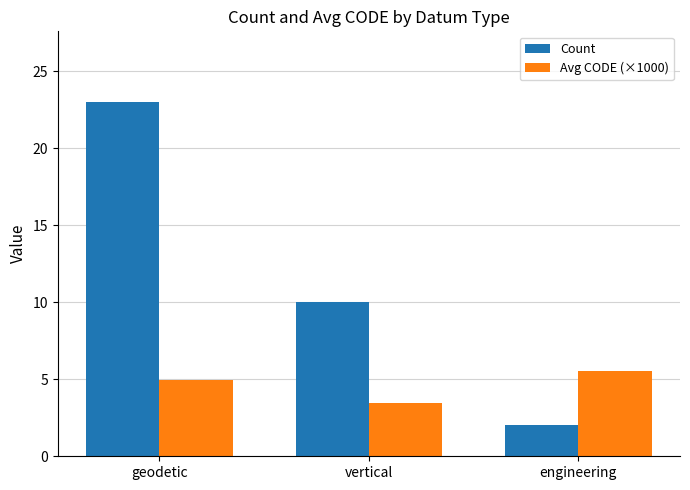

What is the average value of the Count series?

11.7